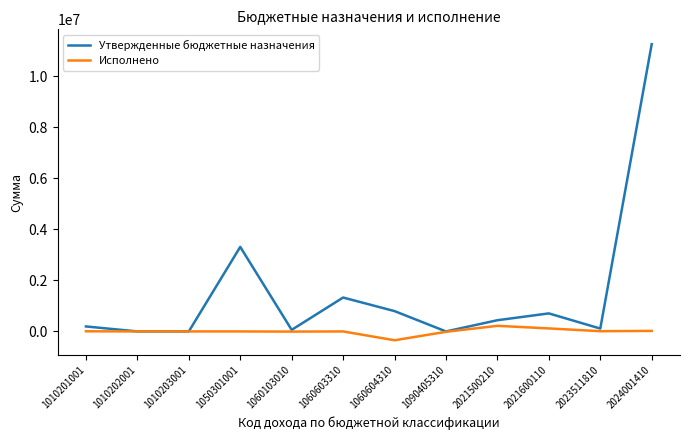

What are all the series names shown in the legend?

Утвержденные бюджетные назначения, Исполнено